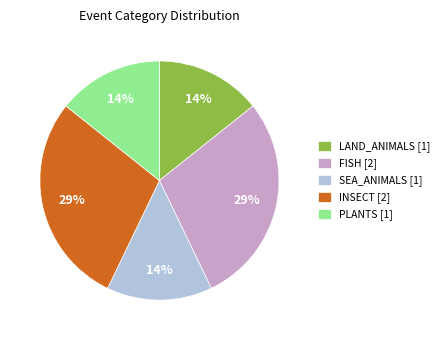

Is there any slice that represents more than half of the pie?

No